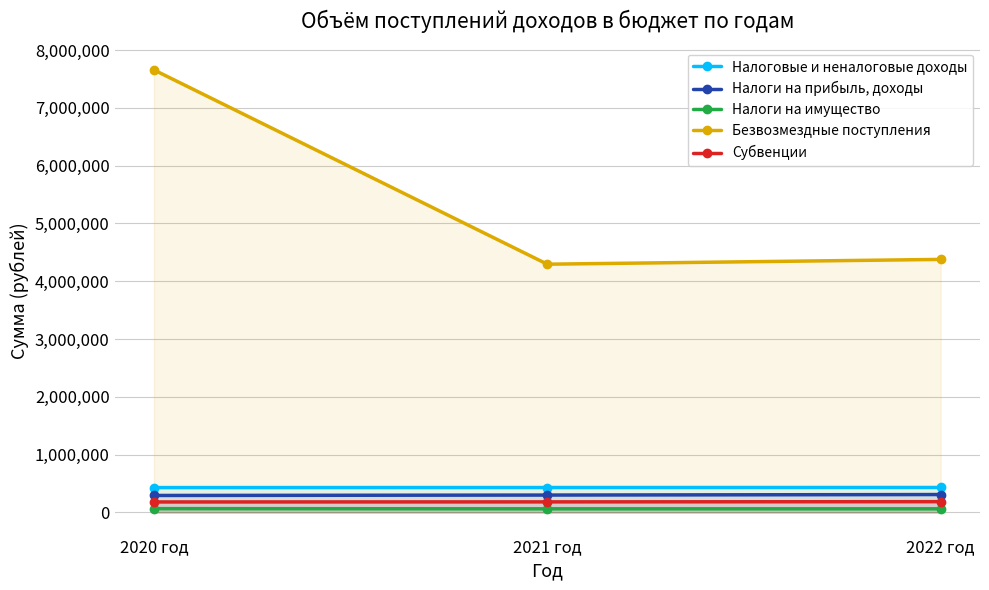

Reading left to right, what are all the values shown in this chart?

Налоговые и неналоговые доходы: 430200.0	431200.0	432000.0
Налоги на прибыль, доходы: 294000.0	301000.0	310000.0
Налоги на имущество: 66000.0	63000.0	63000.0
Безвозмездные поступления: 7657641.5	4295660.0	4378485.0
Субвенции: 181680.0	182990.0	186670.0